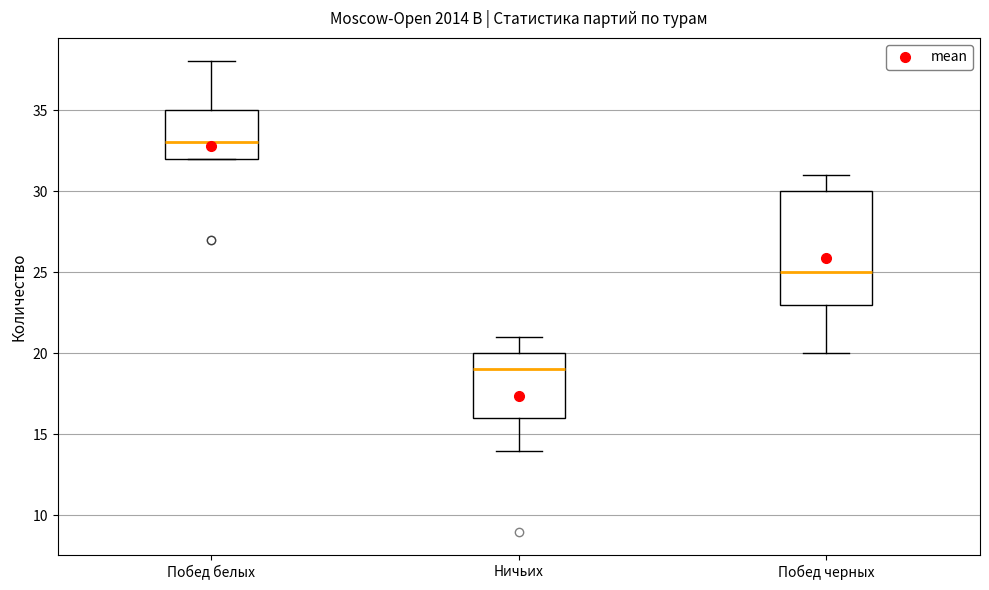

Reading left to right, read every box against the y-axis: the position of its median line, the range the box covers, and the ends of its whiskers. The values are not printed on the chart, so give them approximately, as read against the axis.

Побед белых: median 33, box 32 to 35, whiskers 32 to 38
Ничьих: median 19, box 16 to 20, whiskers 14 to 21
Побед черных: median 25, box 23 to 30, whiskers 20 to 31